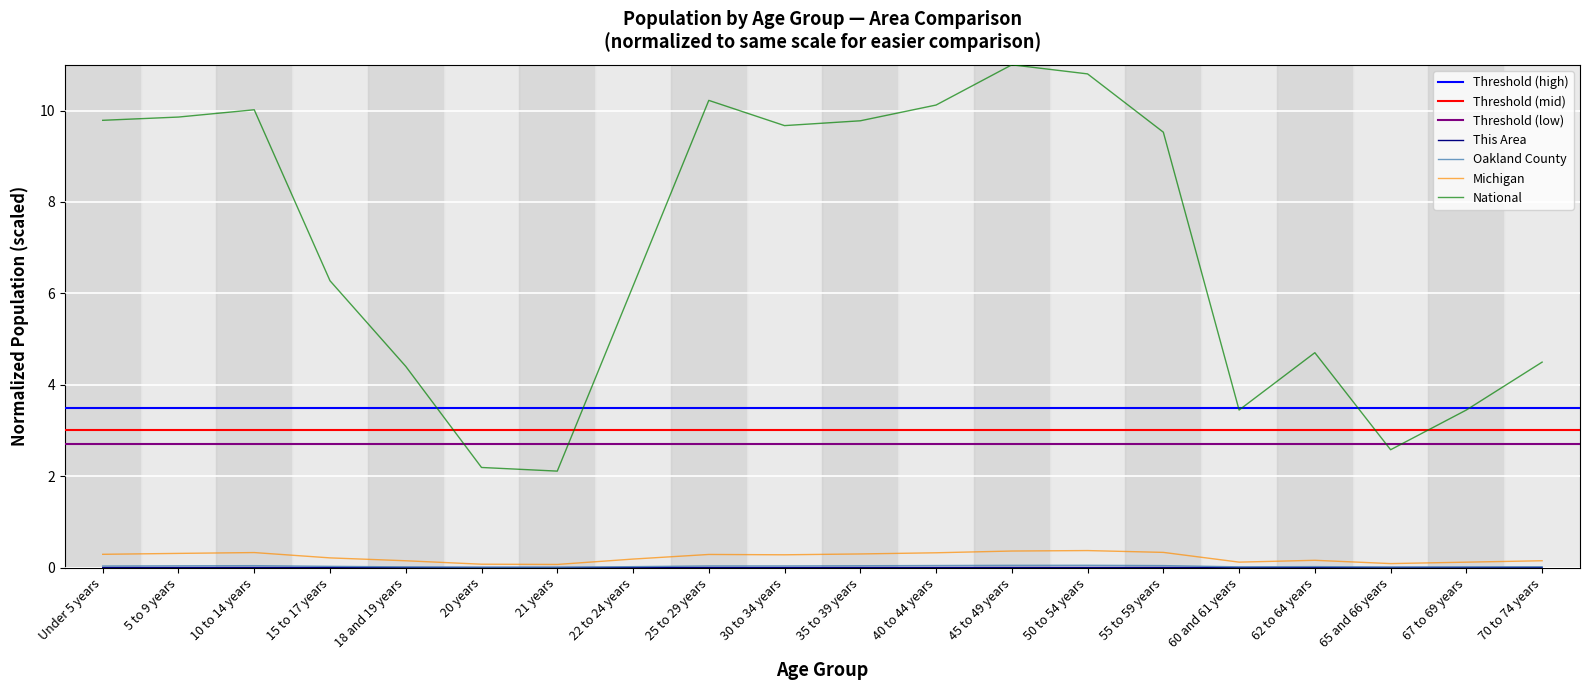

Which category has the highest value across all series?

45 to 49 years